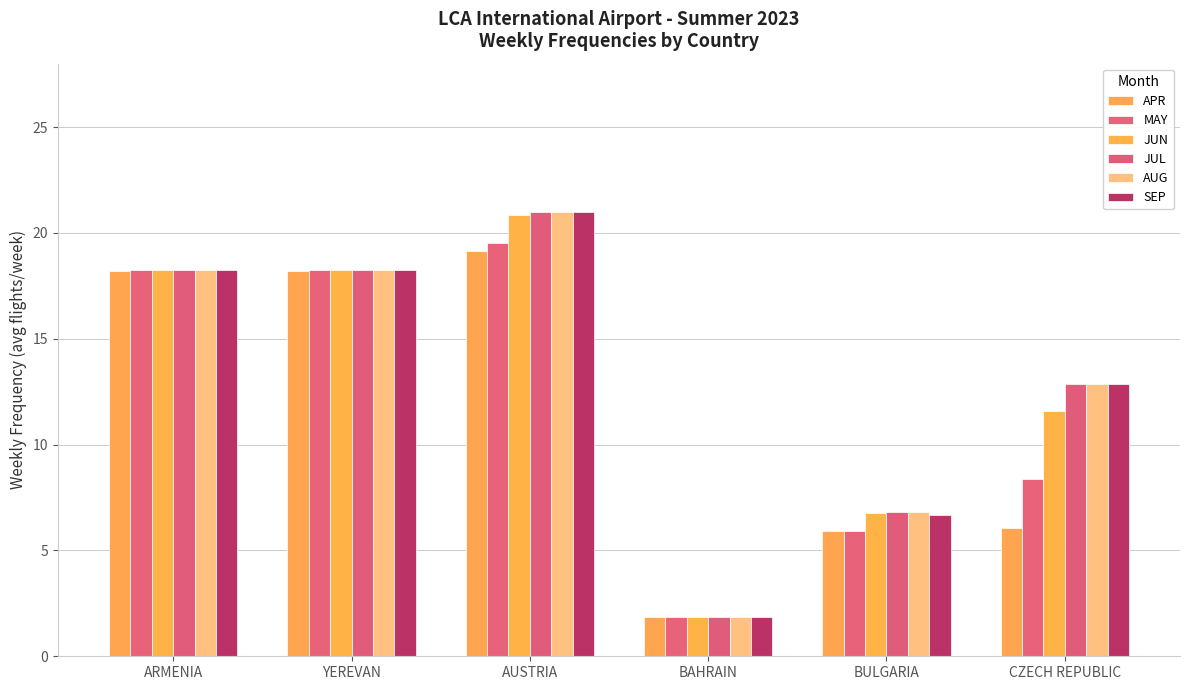

What is the difference between the second highest and minimum values in the MAY series?

16.4